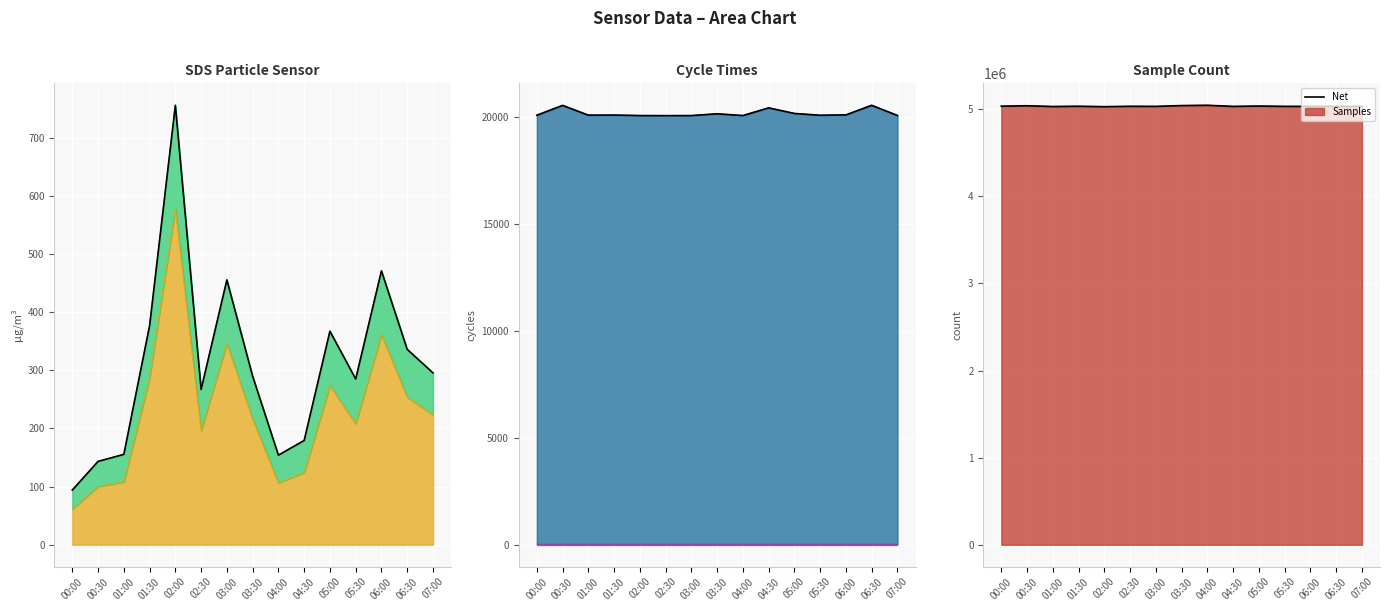

Does the chart display data point markers on the line(s)?

No